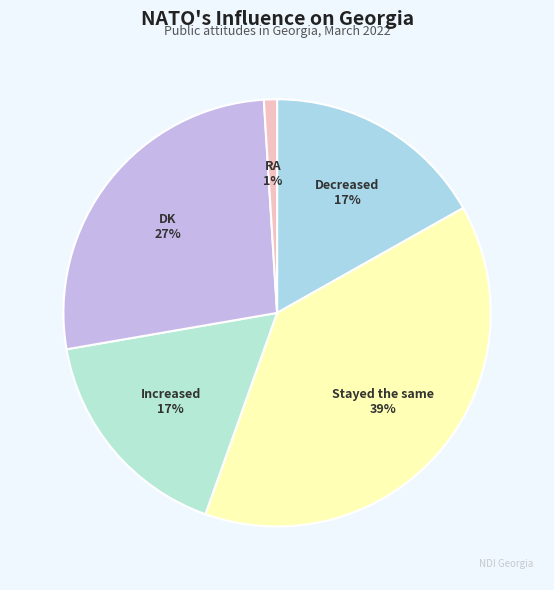

Is there any slice that represents more than half of the pie?

No